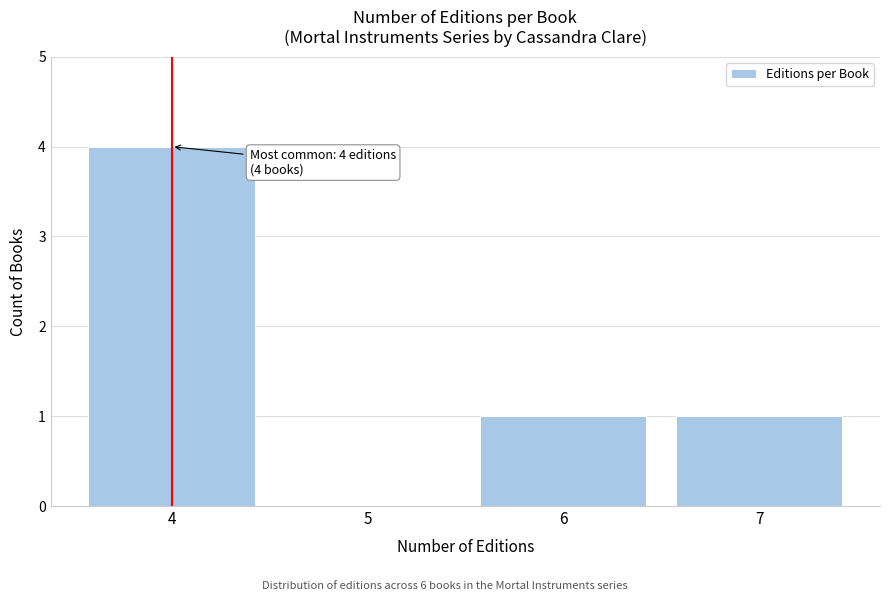

Reading left to right, list all the values displayed in this chart.

4=4	5=0	6=1	7=1